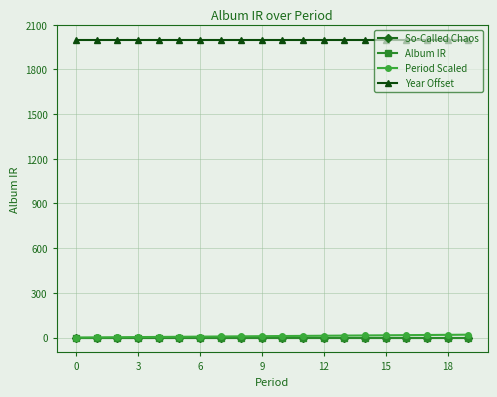

How many values in the Period Scaled series exceed 10?

9